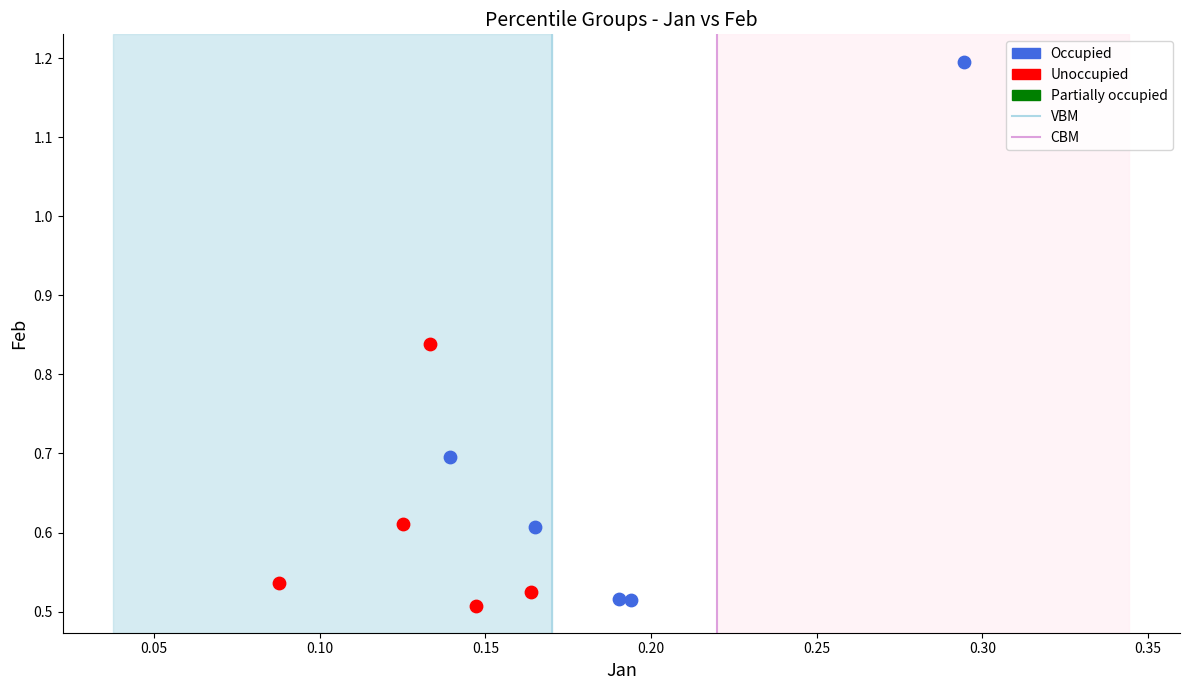

Which series reaches the maximum Y coordinate?

Occupied